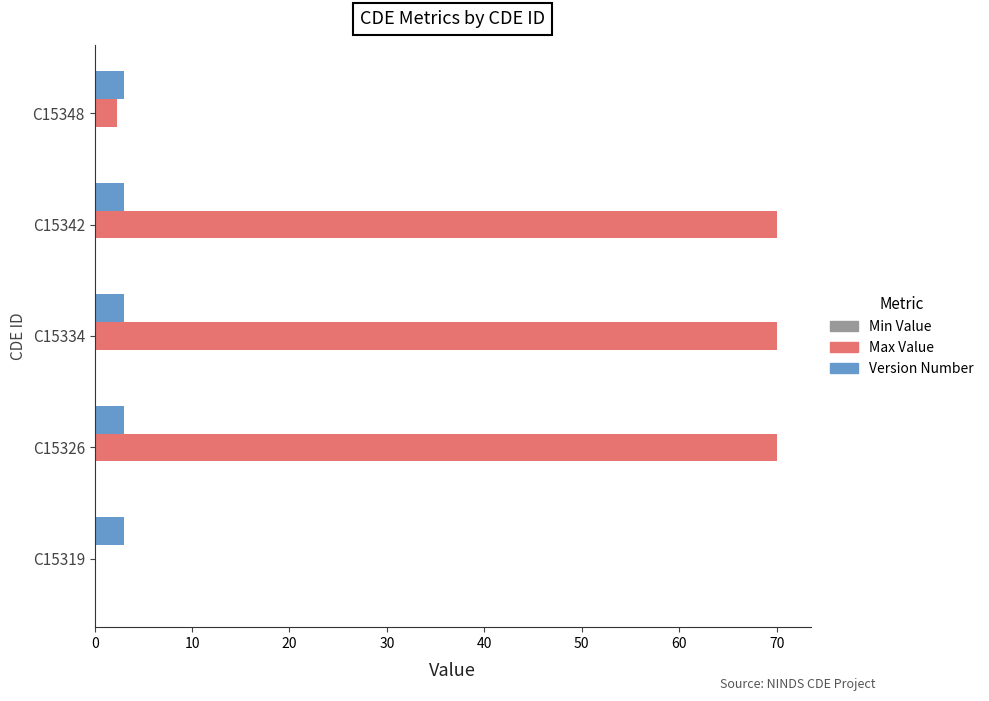

Where is Max Value nearest to the value 35?

C15348